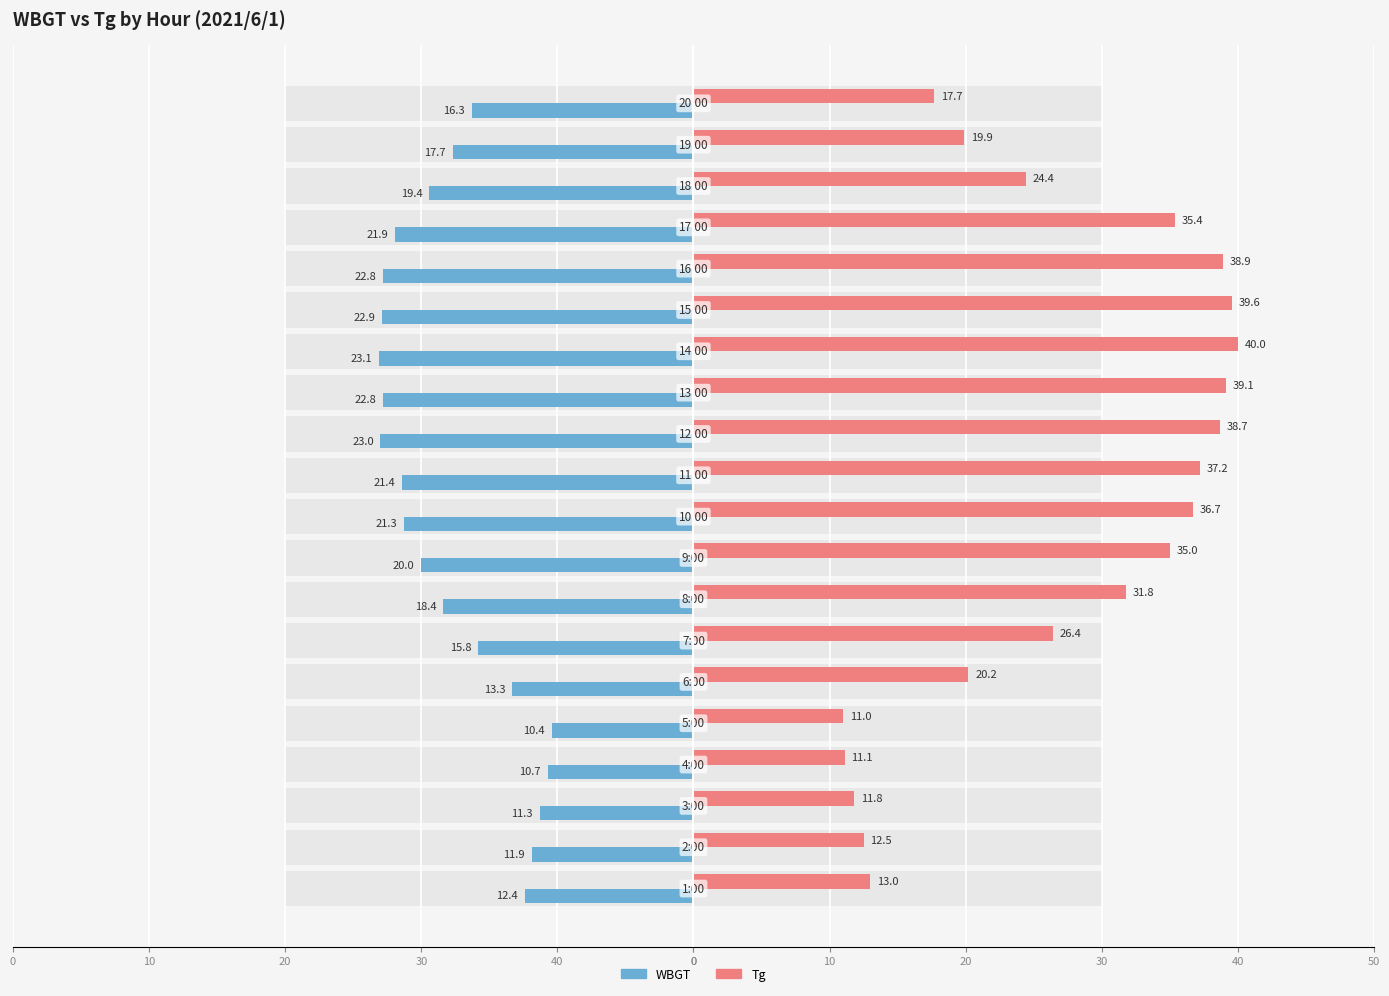

Is it true that Tg equals 34.8 at 0?

False